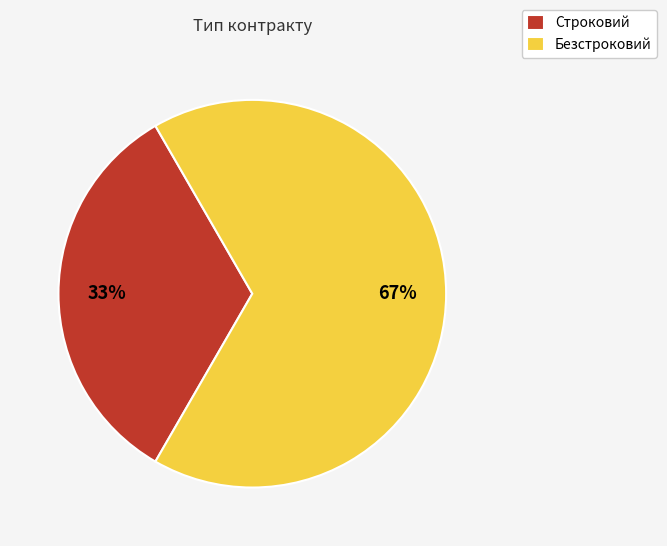

To the nearest percent, what is the average slice percentage?

50%